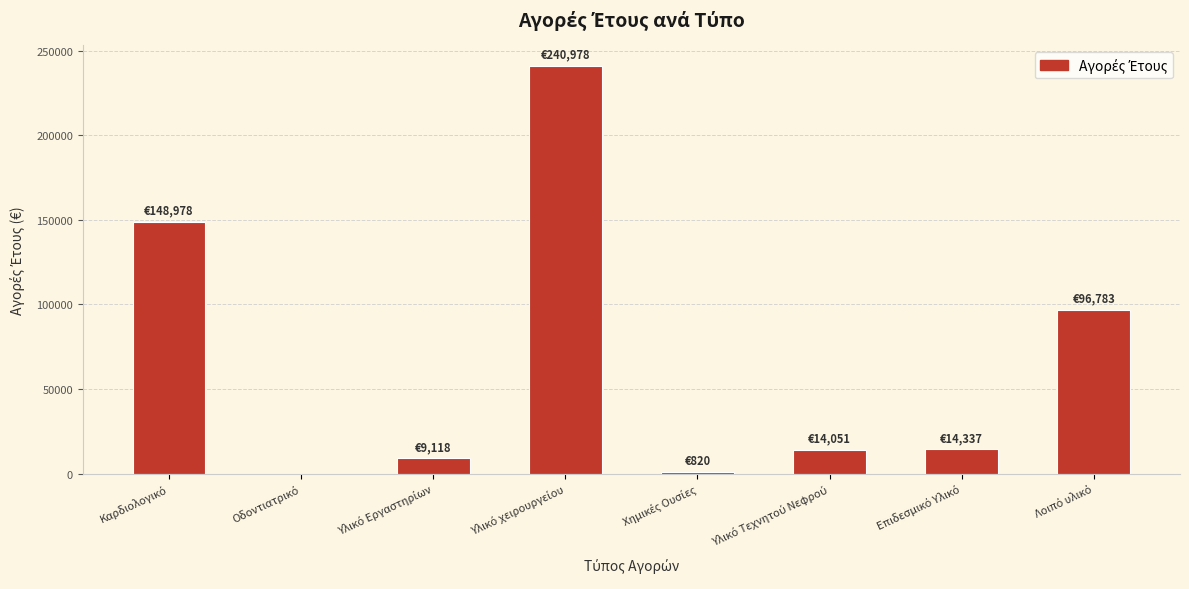

What is the maximum value shown in the chart?

240978.5